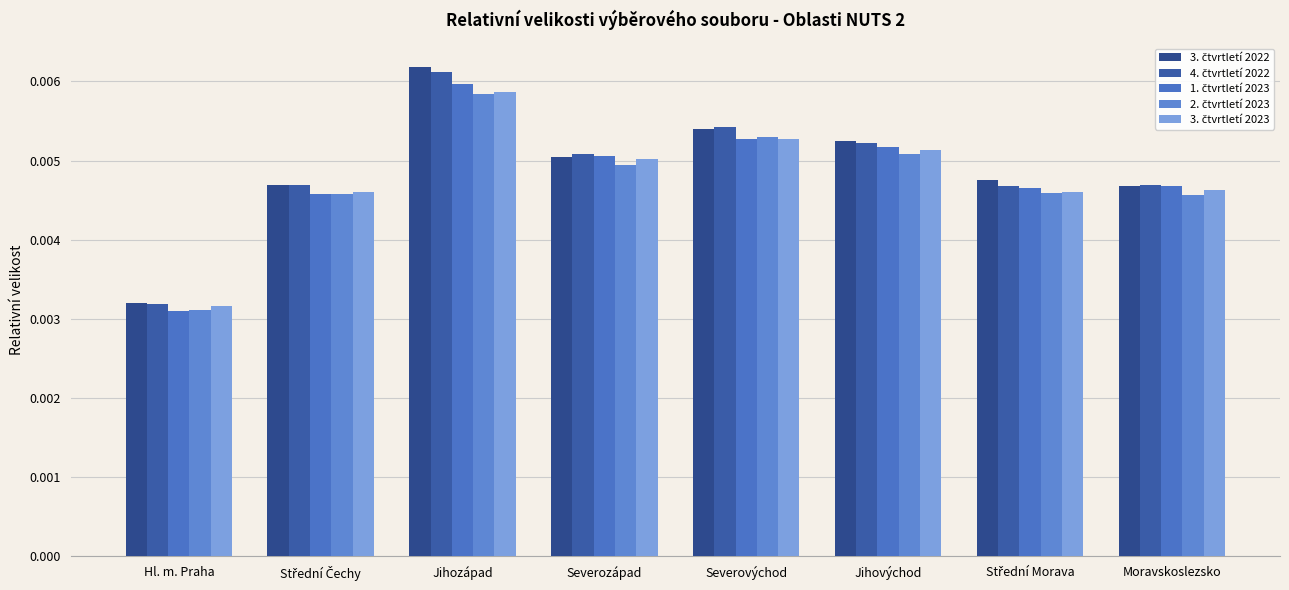

At which category does the chart reach its peak across all series?

Jihozápad